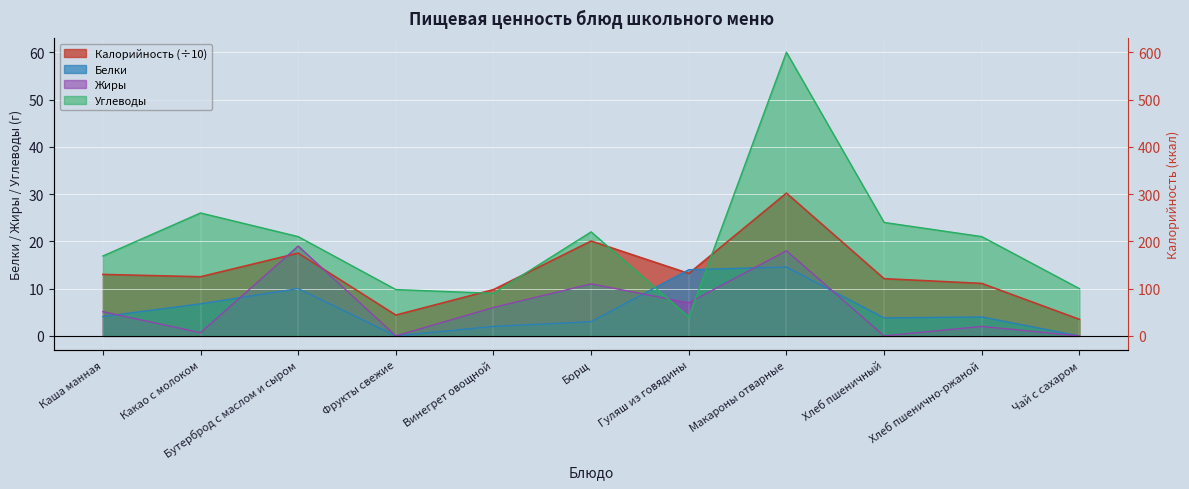

True or false: Жиры and Калорийность intersect in this chart.

True